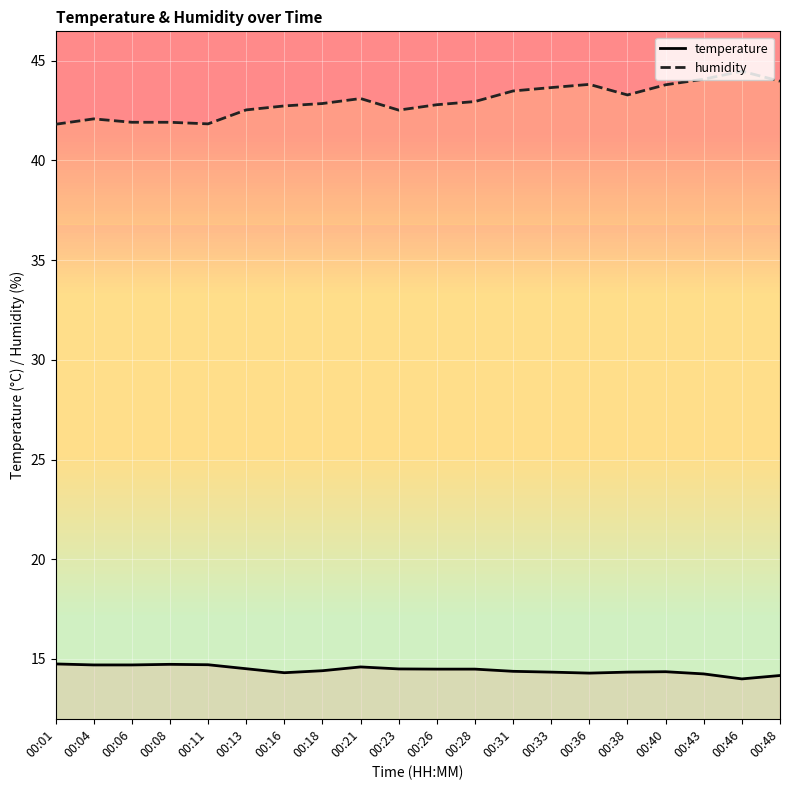

What is the difference between the humidity values at 00:31 and 00:16?

0.8